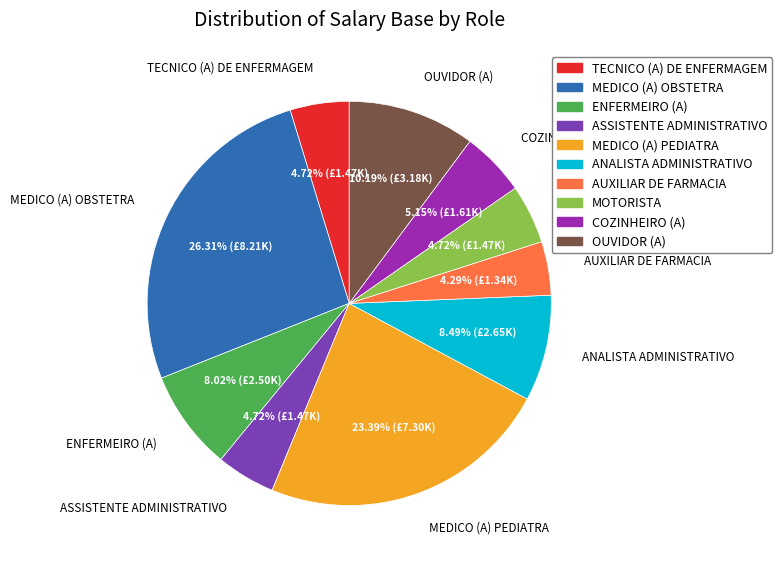

Which slice is the largest?

MEDICO (A) OBSTETRA